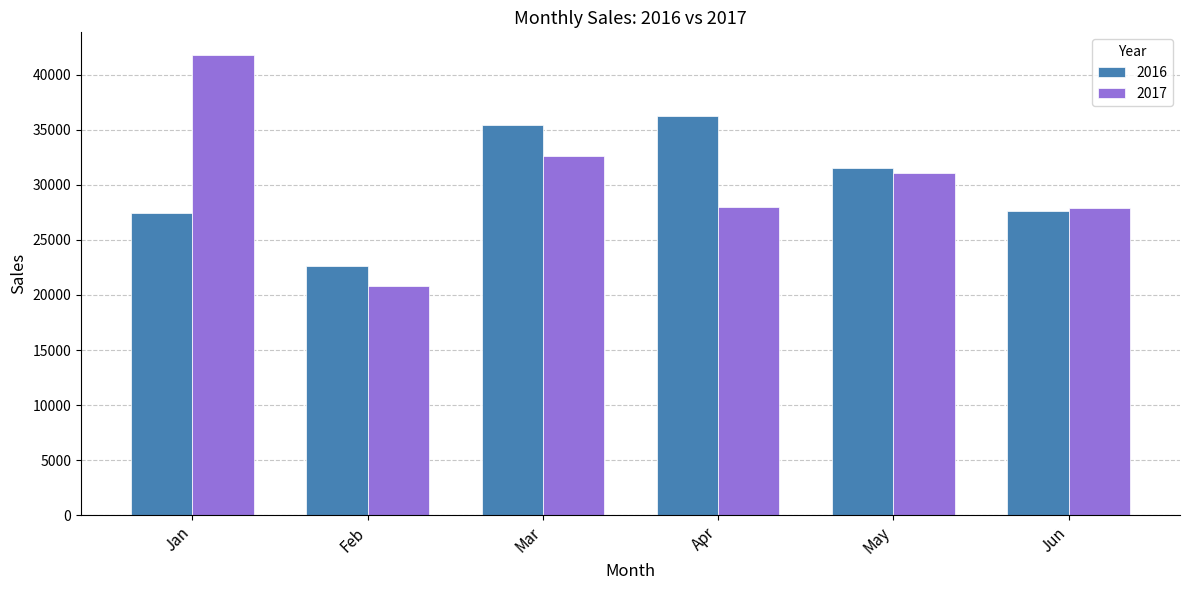

At which label is 2017 closest to 31286?

May